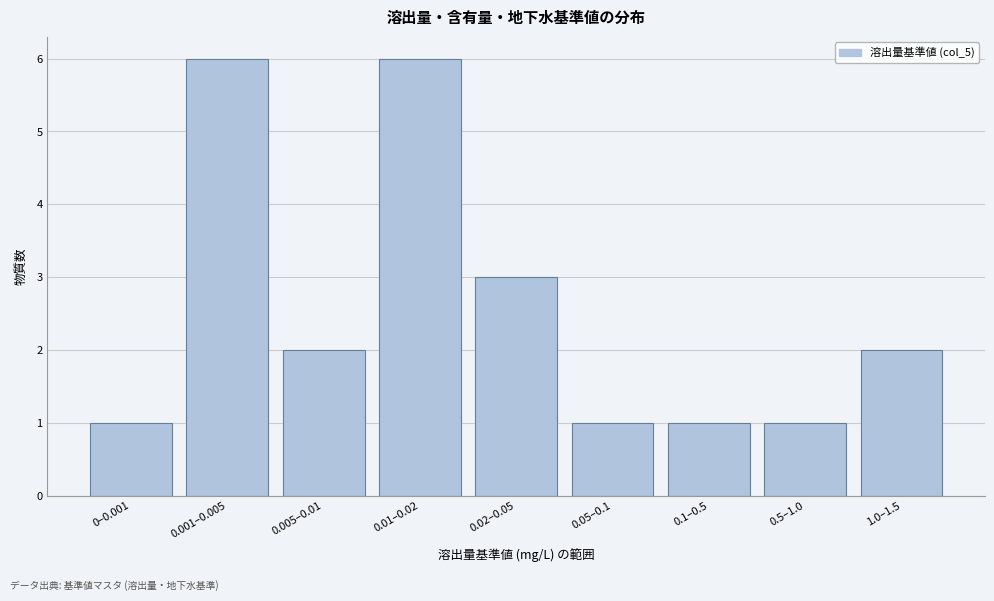

Reading left to right, what are all the values shown in this chart?

0–0.001=1	0.001–0.005=6	0.005–0.01=2	0.01–0.02=6	0.02–0.05=3	0.05–0.1=1	0.1–0.5=1	0.5–1.0=1	1.0–1.5=2